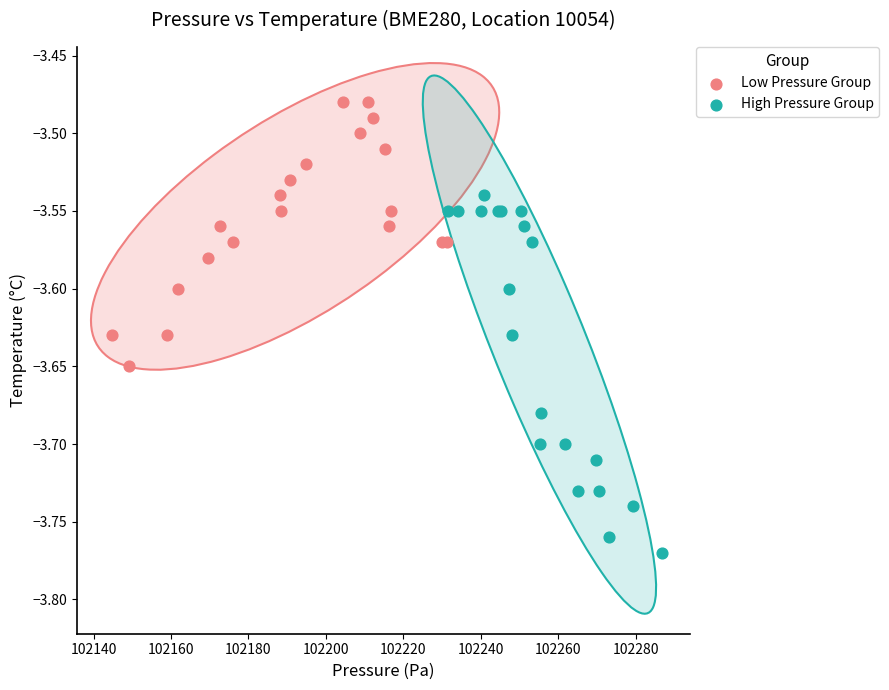

Which series reaches the minimum Y coordinate?

High Pressure Group